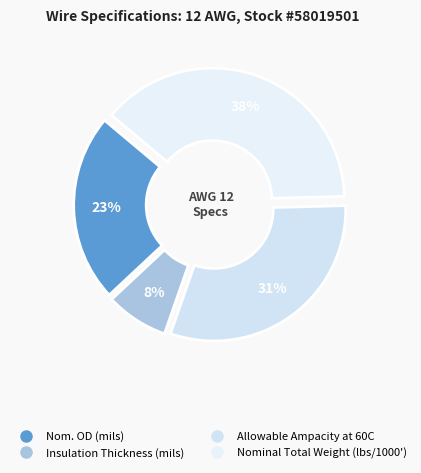

Do Nom. OD (mils) and Nominal Total Weight (lbs/1000') together represent more than half of the pie?

Yes